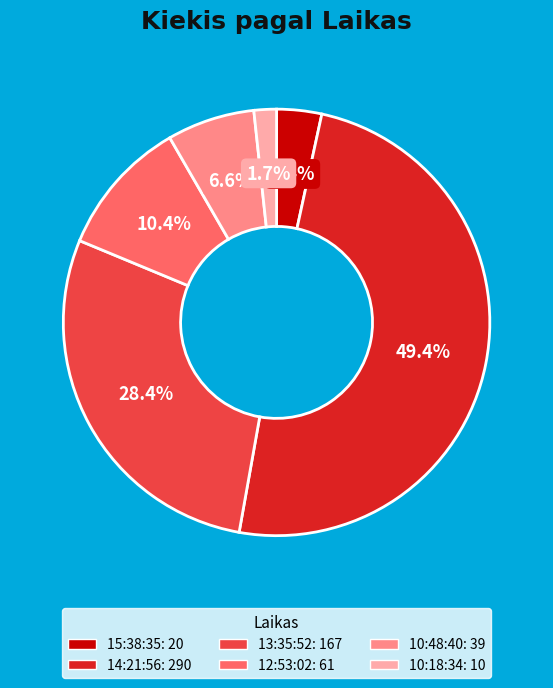

To the nearest percent, what is the average slice percentage?

17%